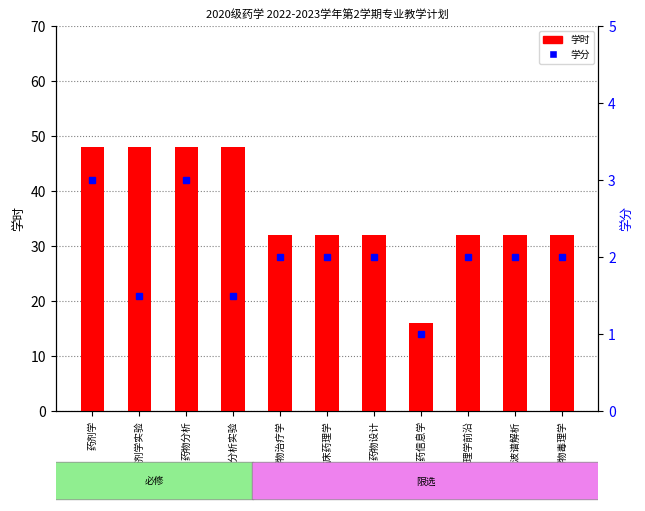

What is the value of the 学时 bar at the 1st from the left?

48.0